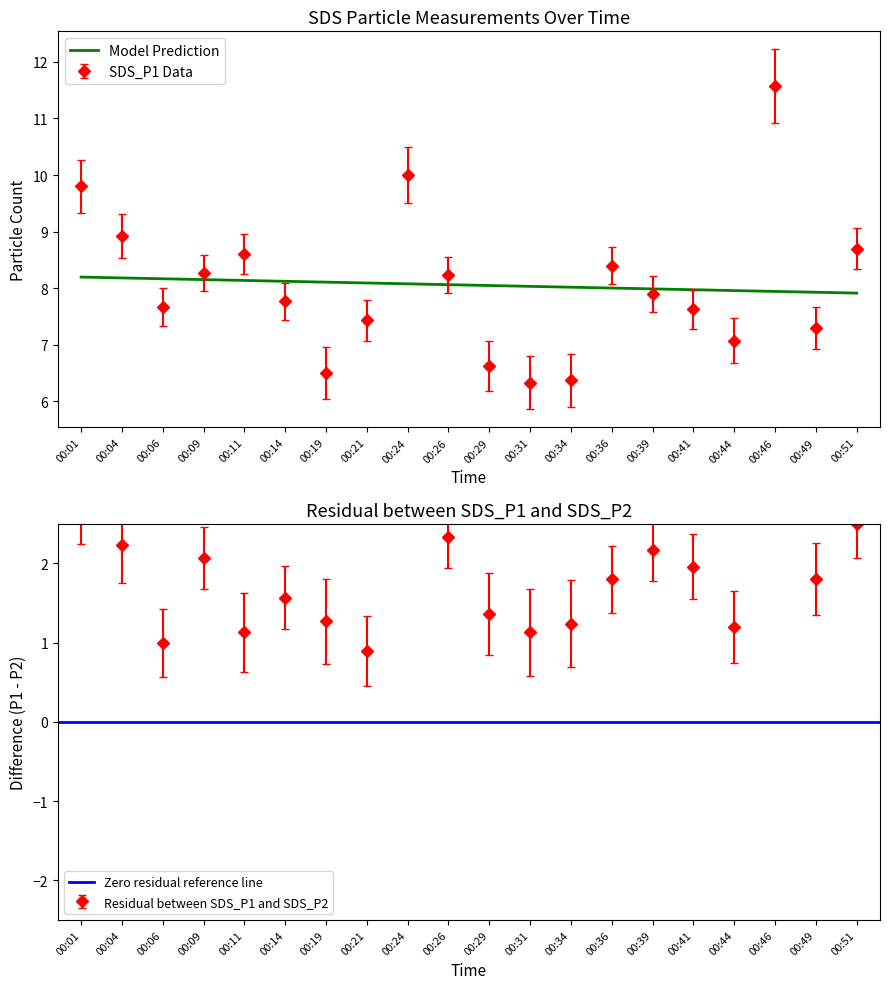

What is the maximum value shown in the chart?

11.6